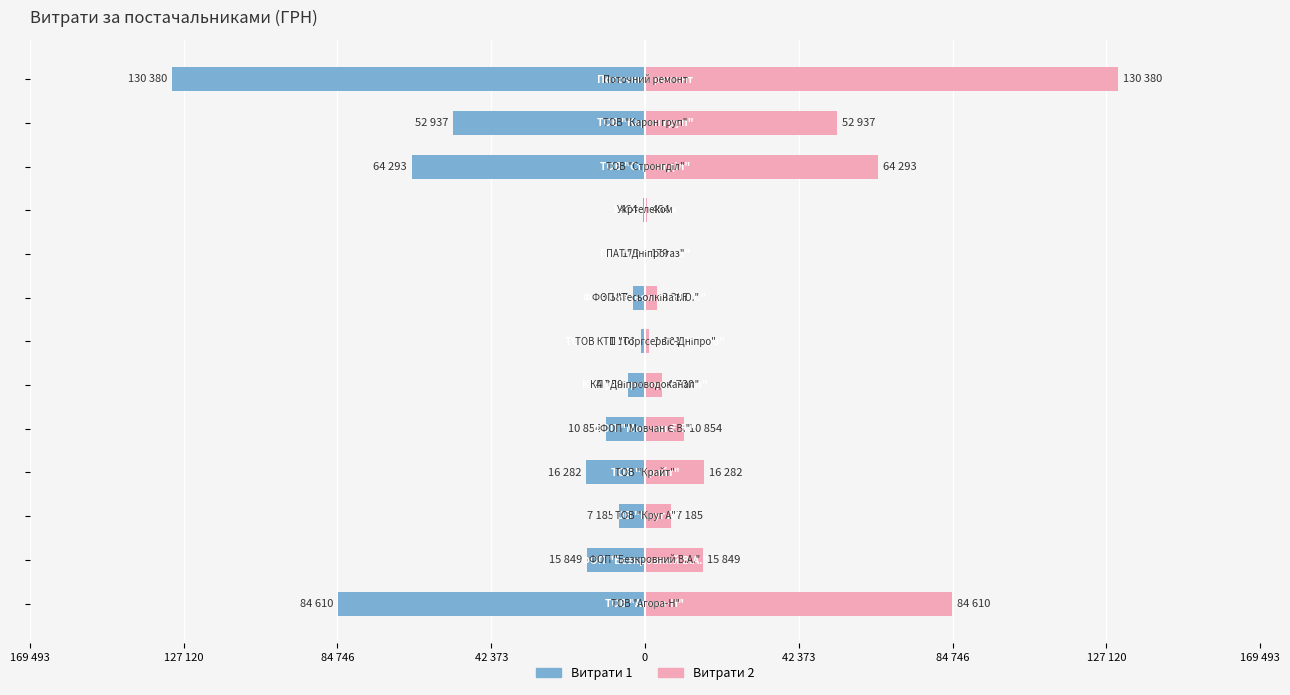

True or false: Витрати 1 has a value of -31546.7 at 10.

False